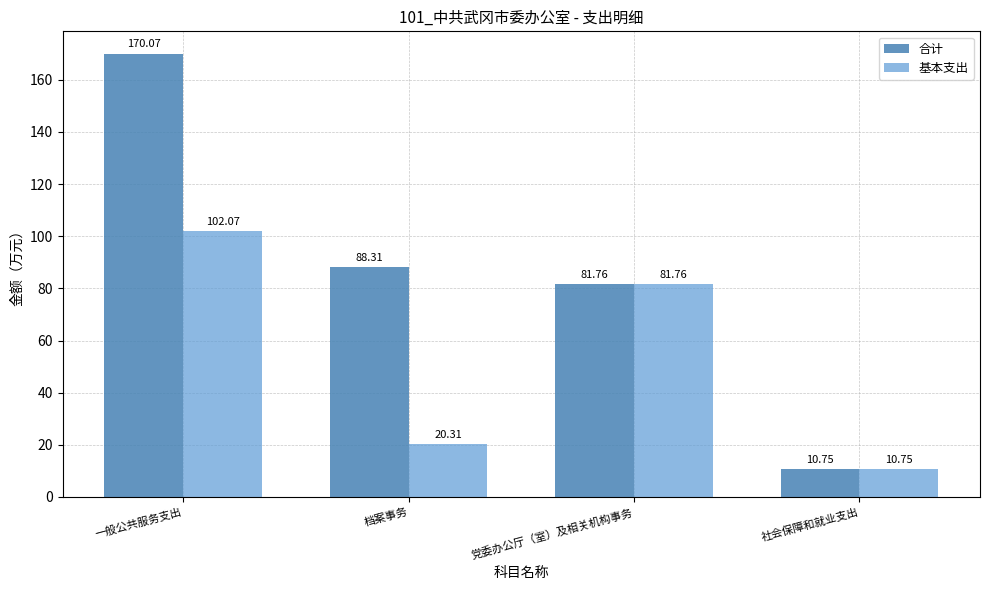

At how many categories does at least one series exceed 98?

1